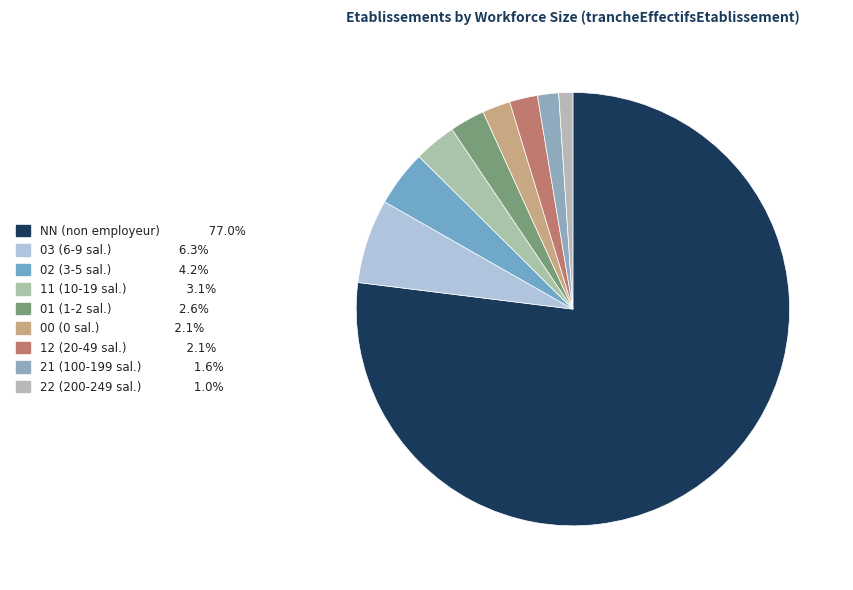

To the nearest percent, what percentage of the pie is NN?

77%